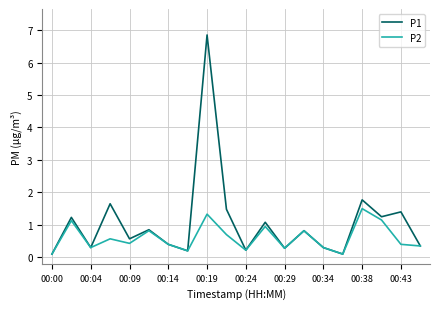

Rank the series by their average value, from lowest to highest.

P2, P1